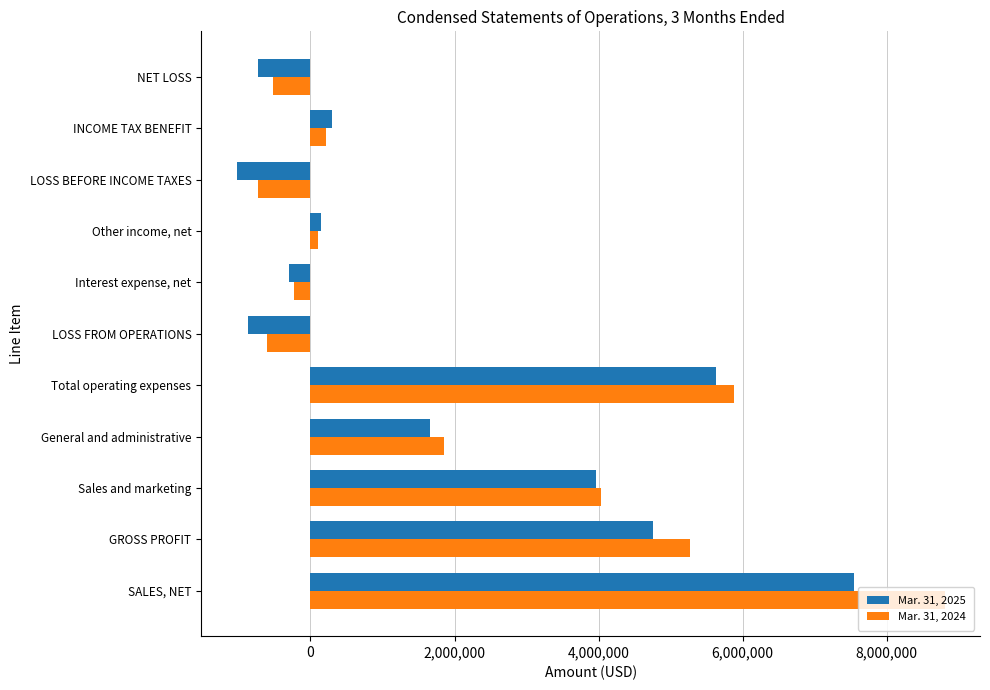

Rank the series by their average value, from lowest to highest.

Mar. 31, 2025, Mar. 31, 2024